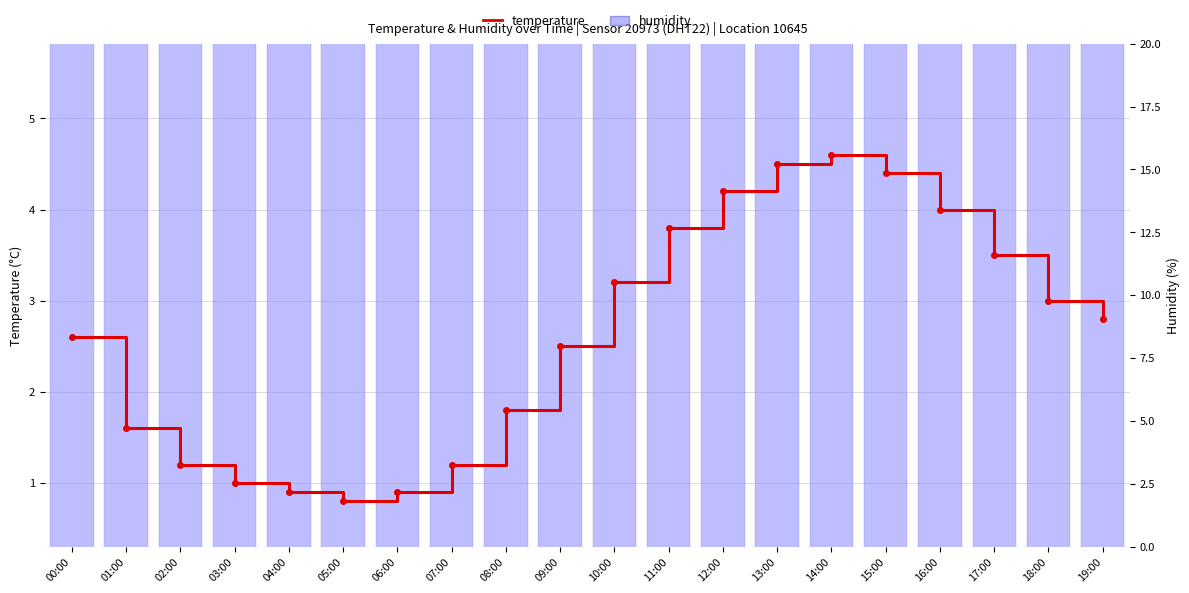

Reading right to left, what are all the values shown in this chart?

temperature: 19:00=2.8	18:00=3.0	17:00=3.5	16:00=4.0	15:00=4.4	14:00=4.6	13:00=4.5	12:00=4.2	11:00=3.8	10:00=3.2	09:00=2.5	08:00=1.8	07:00=1.2	06:00=0.9	05:00=0.8	04:00=0.9	03:00=1.0	02:00=1.2	01:00=1.6	00:00=2.6
humidity: 19:00=20.0	18:00=20.0	17:00=20.0	16:00=20.0	15:00=20.0	14:00=20.0	13:00=20.0	12:00=20.0	11:00=20.0	10:00=20.0	09:00=20.0	08:00=20.0	07:00=20.0	06:00=20.0	05:00=20.0	04:00=20.0	03:00=20.0	02:00=20.0	01:00=20.0	00:00=20.0